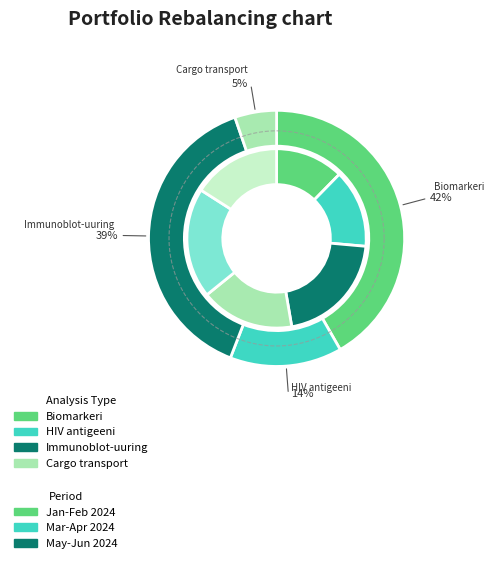

How many segments does this pie chart have?

6